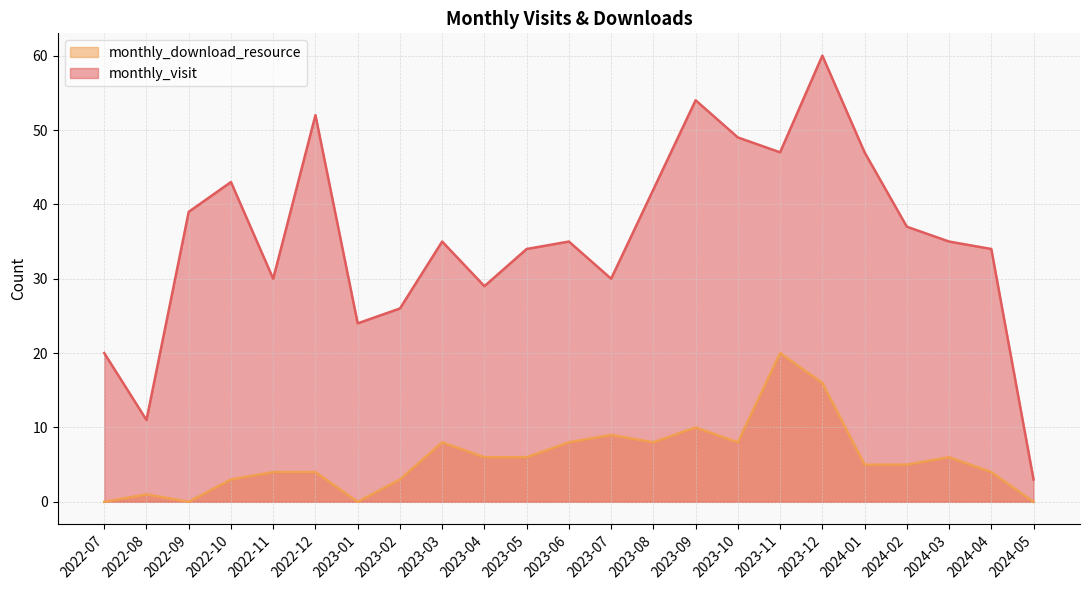

What is the average value of the monthly_download_resource series?

6